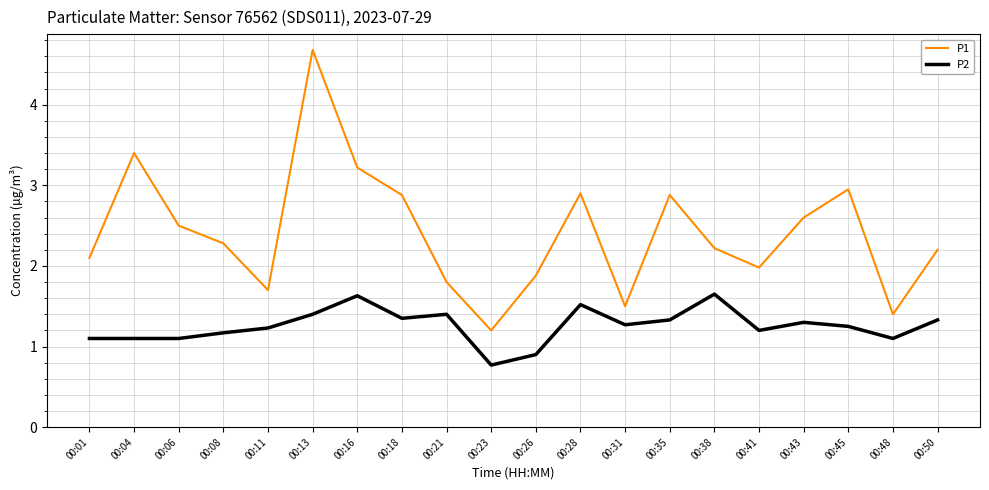

Is it true that P2 equals 1.2 at 00:11?

True